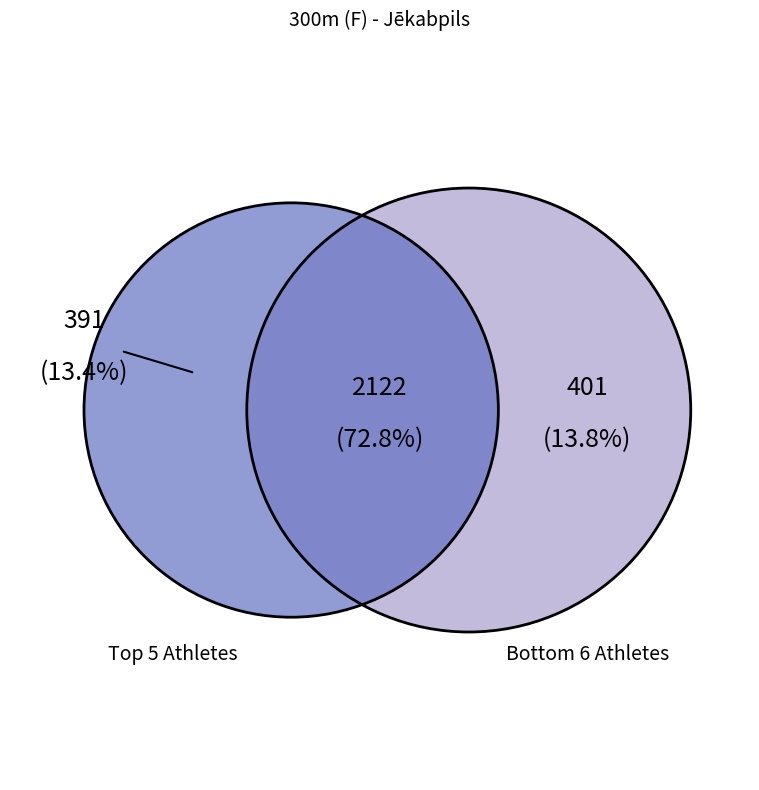

Combined, do Krista Siliņa and Diāna Zvaigzne account for over 50%?

No